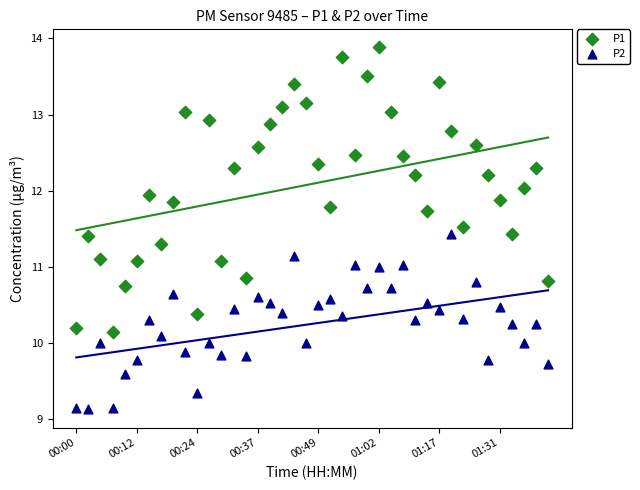

Which series reaches the minimum Y coordinate?

P2